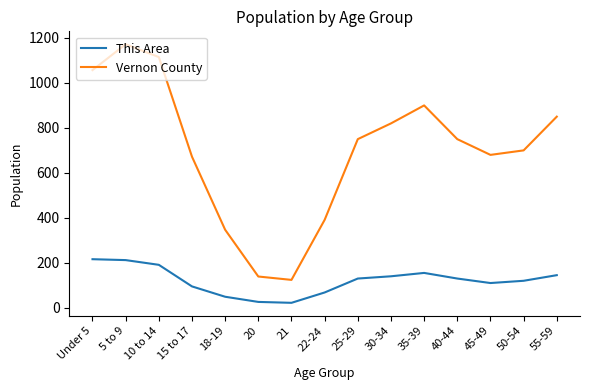

At which label does Vernon County first exceed 750?

Under 5